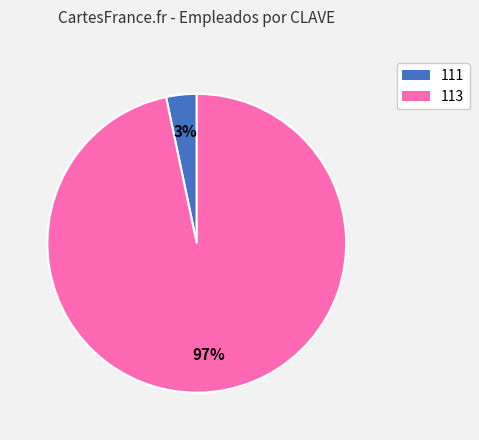

How many slices are in this pie chart?

2